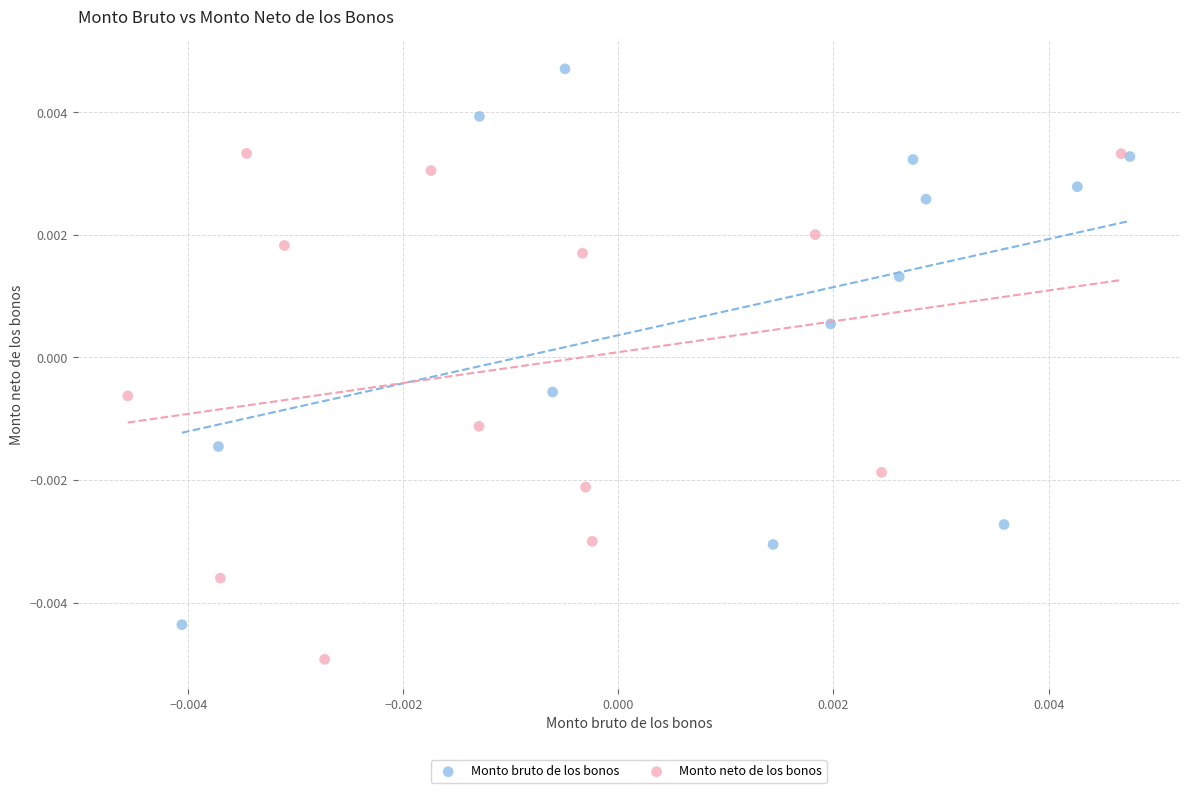

Which series has the widest spread of Y values?

Monto bruto de los bonos